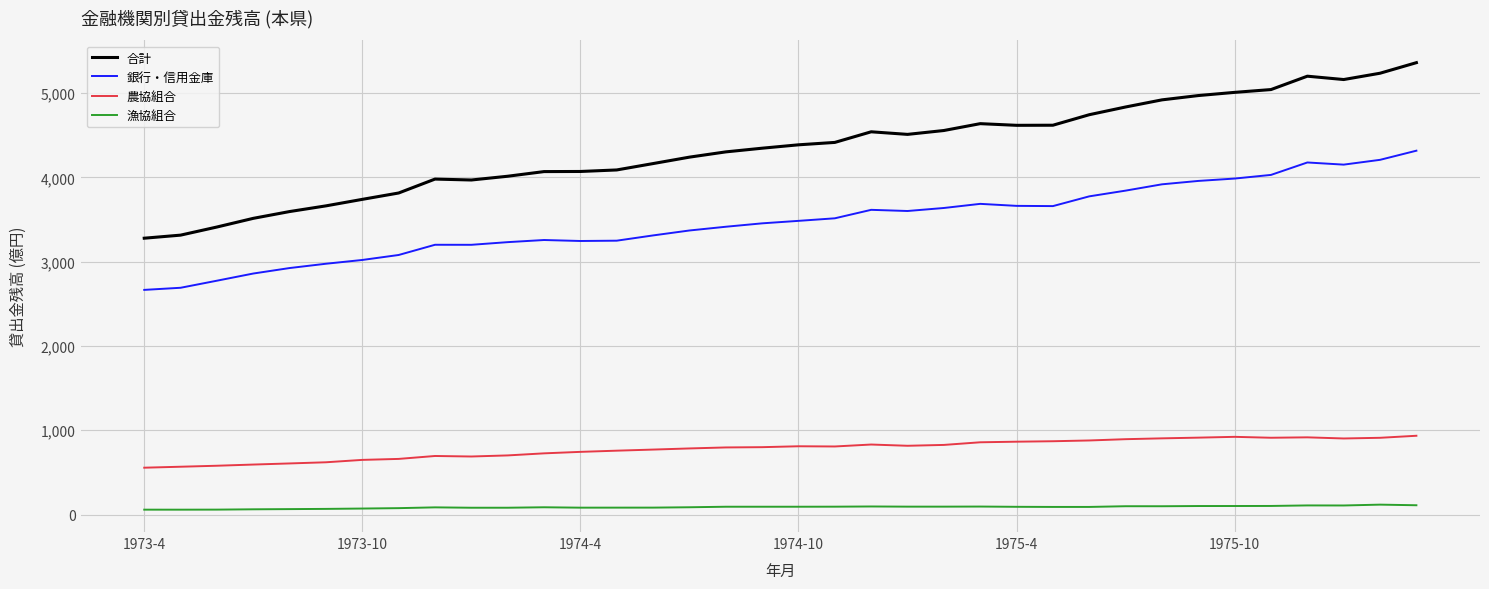

Which series has the largest range (max minus min)?

合計